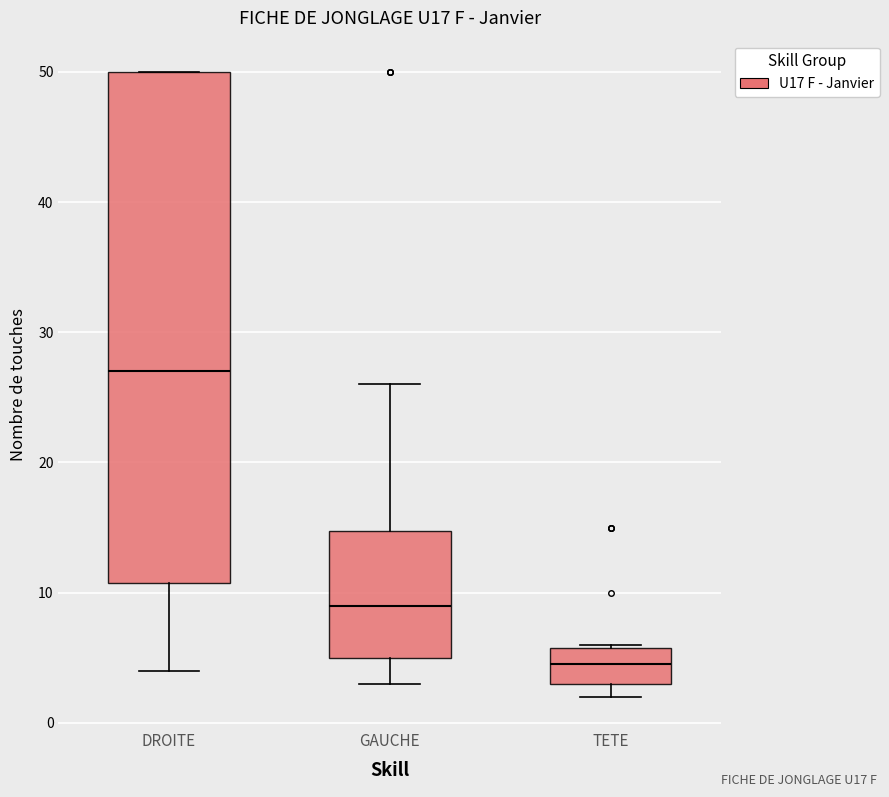

Which box is the tallest, from its lower edge to its upper edge?

DROITE